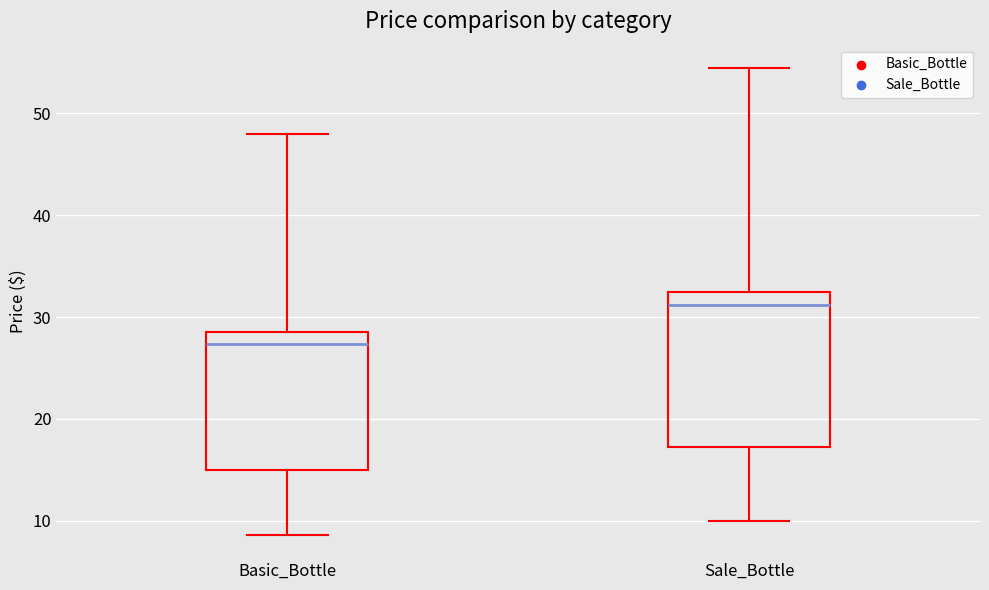

Which box has the highest median line?

Sale_Bottle